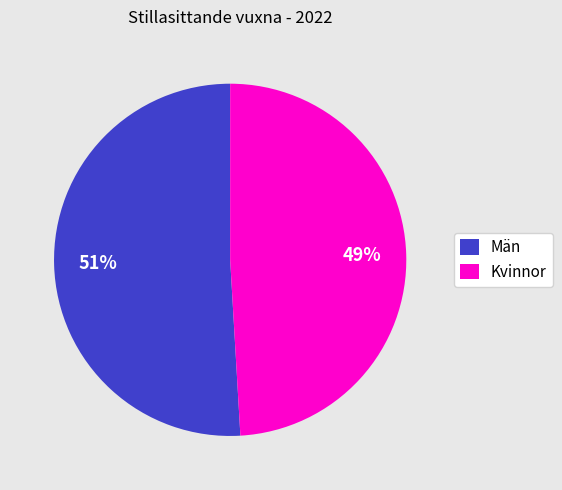

Rank the categories by value from highest to lowest.

Män, Kvinnor